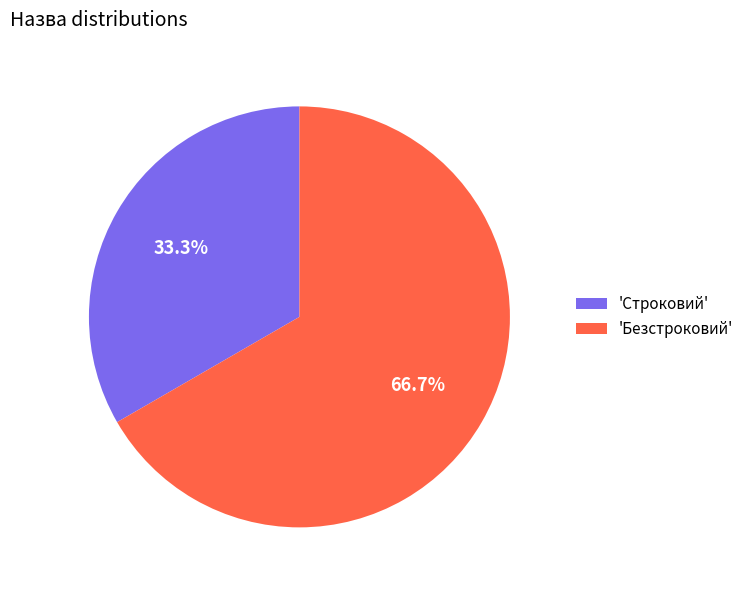

Count the number of slices in the pie.

2